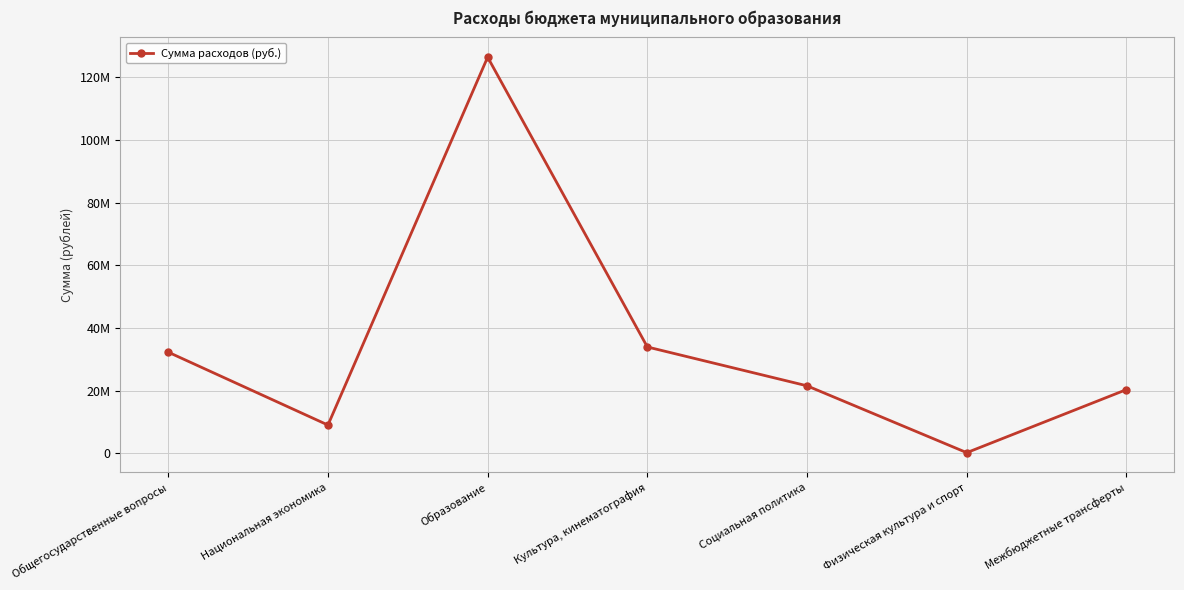

At which label does the data first exceed 21516749?

Общегосударственные вопросы